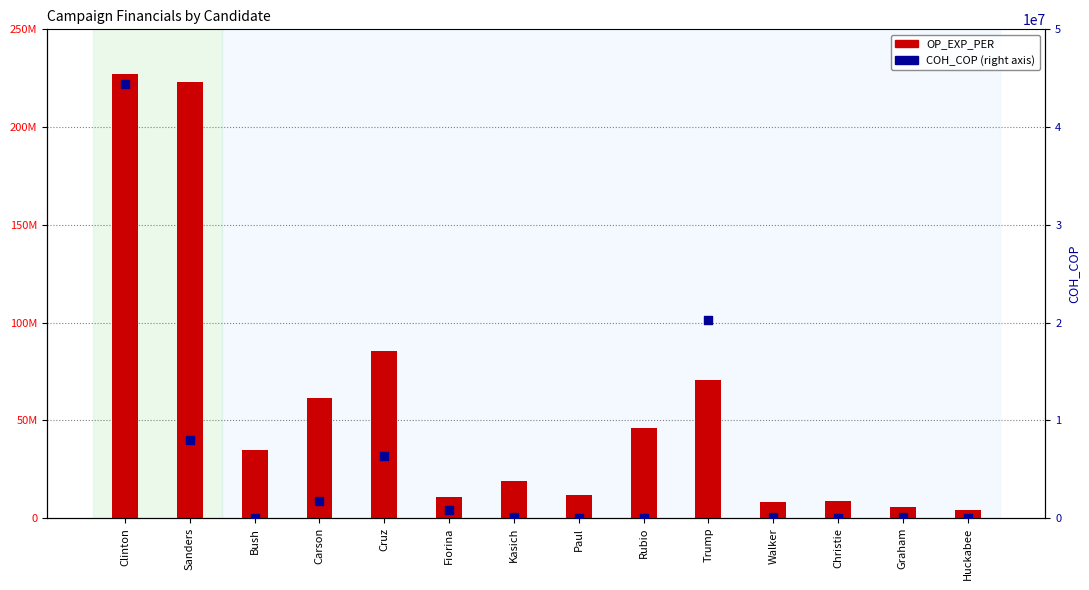

Which series has the widest spread of Y values?

OP_EXP_PER